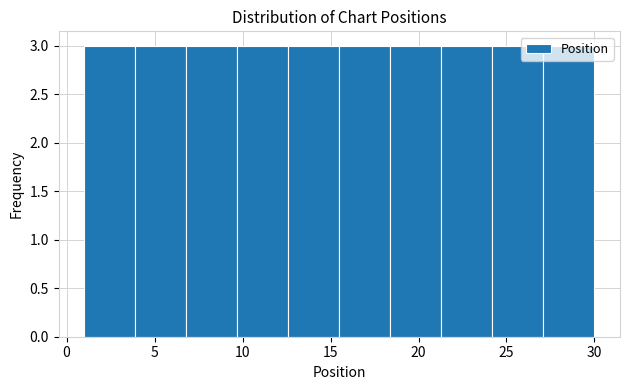

Reading left to right, list every bar in this chart as the range it spans on the x-axis followed by its height. Neither the bar edges nor the heights are printed on the chart, so give them approximately, as read against the axes.

1.0 to 3.9: 3
3.9 to 6.8: 3
6.8 to 9.7: 3
9.7 to 12.6: 3
12.6 to 15.5: 3
15.5 to 18.4: 3
18.4 to 21.3: 3
21.3 to 24.2: 3
24.2 to 27.1: 3
27.1 to 30.0: 3